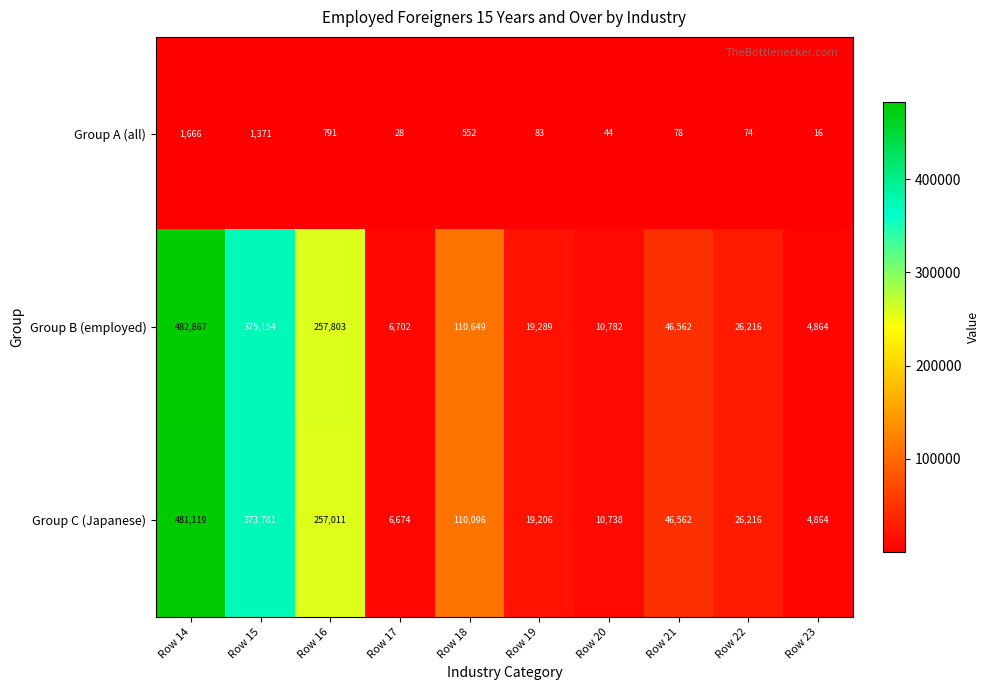

The value of Group A (all) at Row 19 is 83. True or false?

True